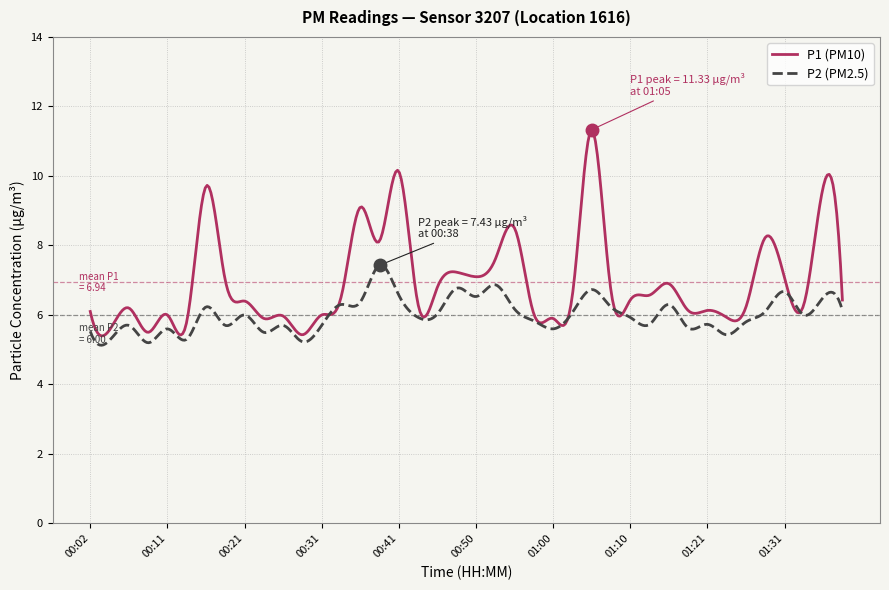

Which series has the largest total across all categories?

P1 (PM10)